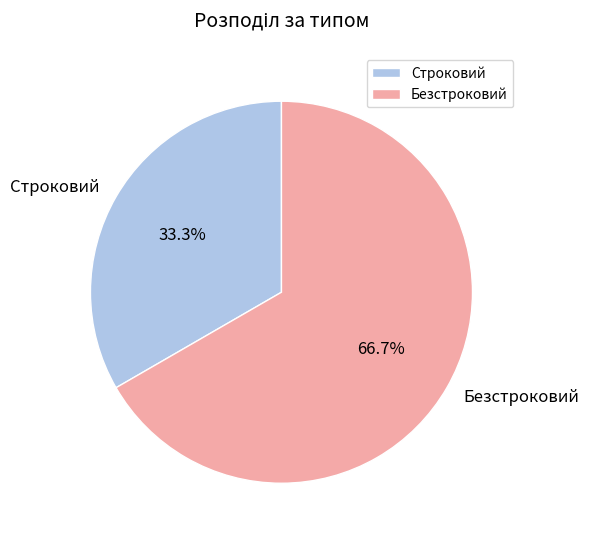

What is the largest slice in the pie chart?

Безстроковий